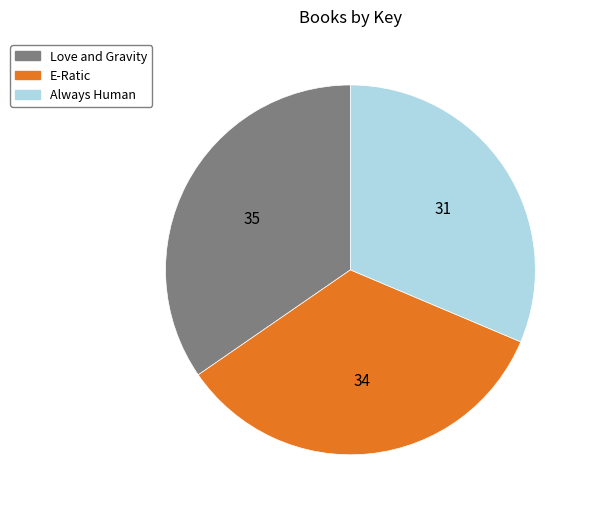

Combined, do E-Ratic and Always Human account for over 50%?

Yes